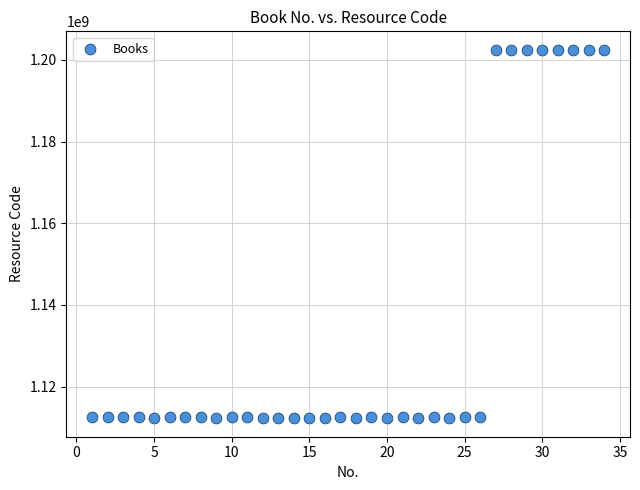

What is the range of Y values (max minus min)?

90267360